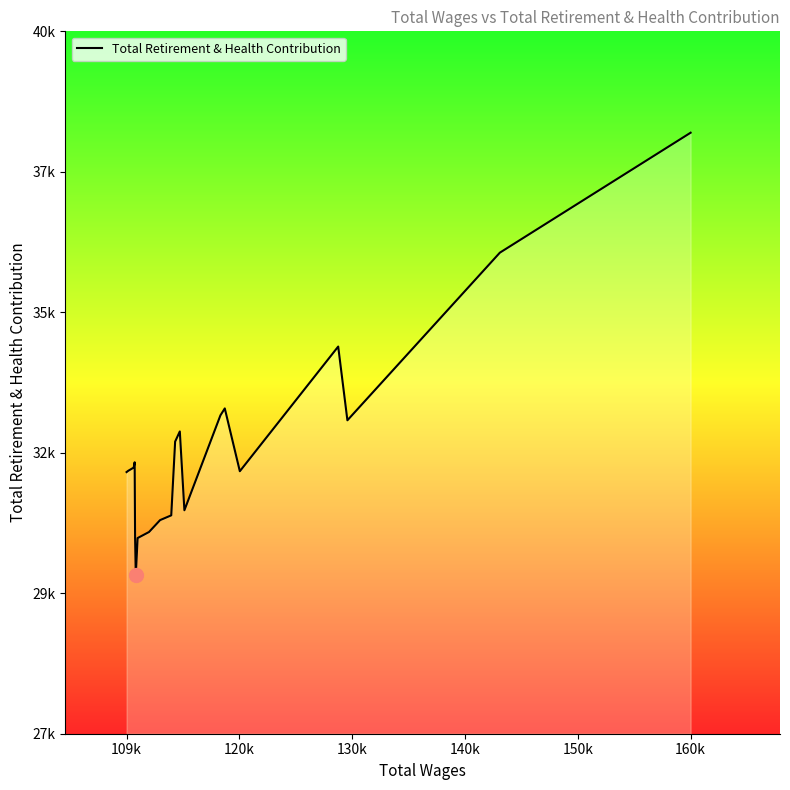

Does the chart display data point markers on the line(s)?

No